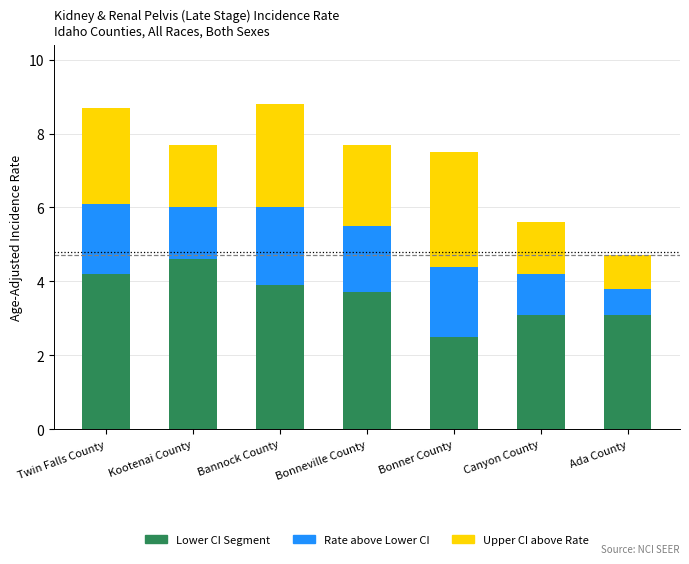

True or false: Lower CI Segment has a value of 3.7 at Bonneville County.

True